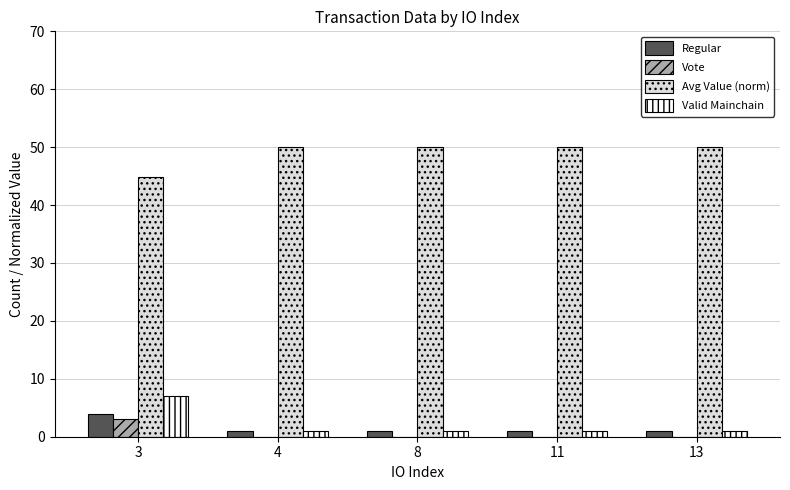

True or false: Avg Value (norm) has a value of 72.6 at 3.

False